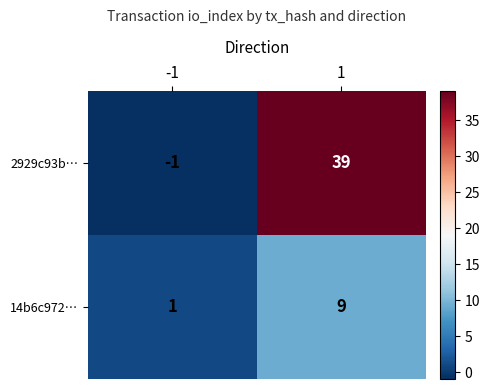

What is the difference between the maximum and minimum values in the 14b6c972… series?

8